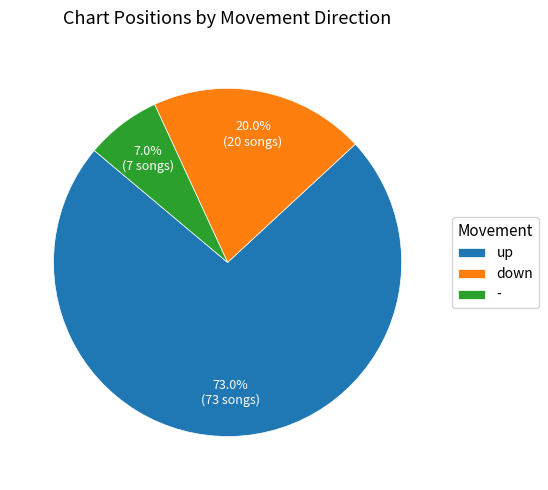

Count the number of slices in the pie.

3